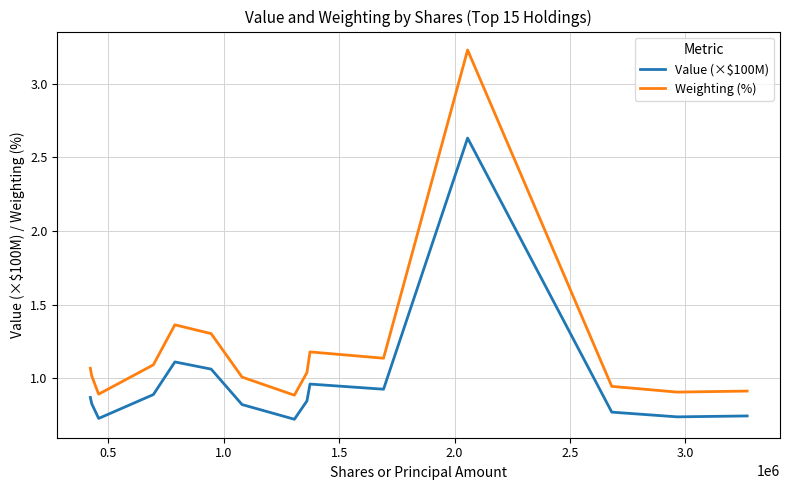

Which series has the largest total across all categories?

Weighting (%)